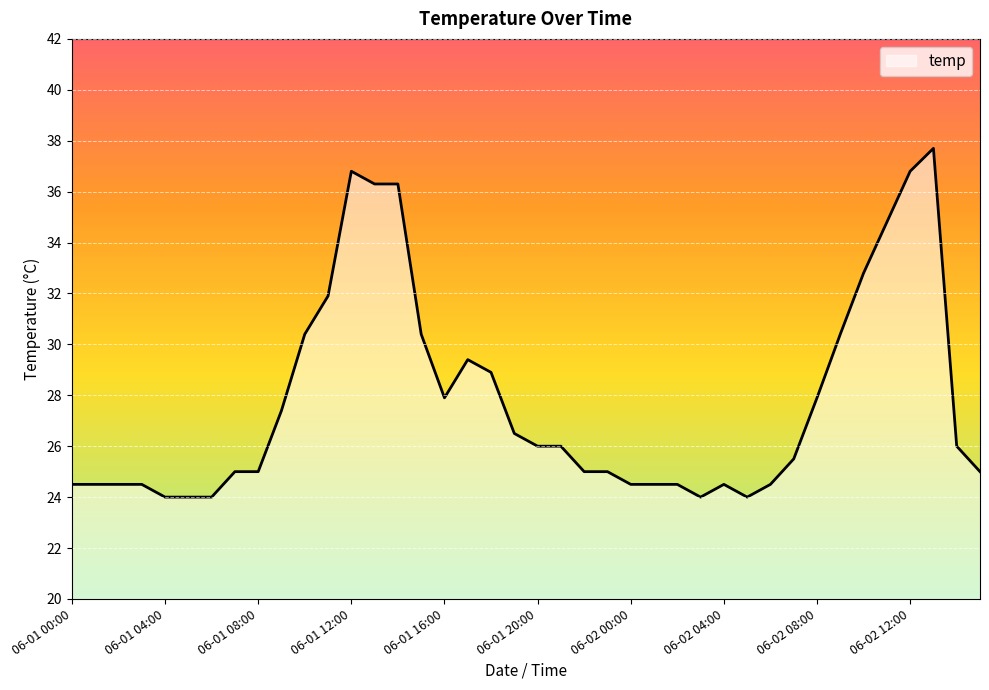

What is the smallest value displayed?

24.0